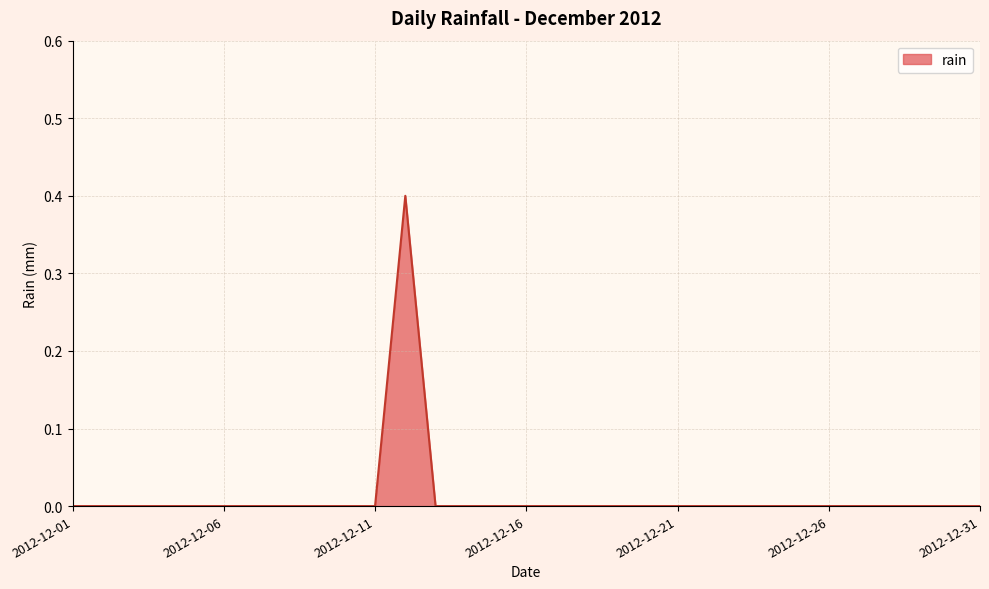

Reading left to right, transcribe all the data shown in this chart.

0.0	0.0	0.0	0.0	0.0	0.0	0.0	0.0	0.0	0.0	0.0	0.4	0.0	0.0	0.0	0.0	0.0	0.0	0.0	0.0	0.0	0.0	0.0	0.0	0.0	0.0	0.0	0.0	0.0	0.0	0.0